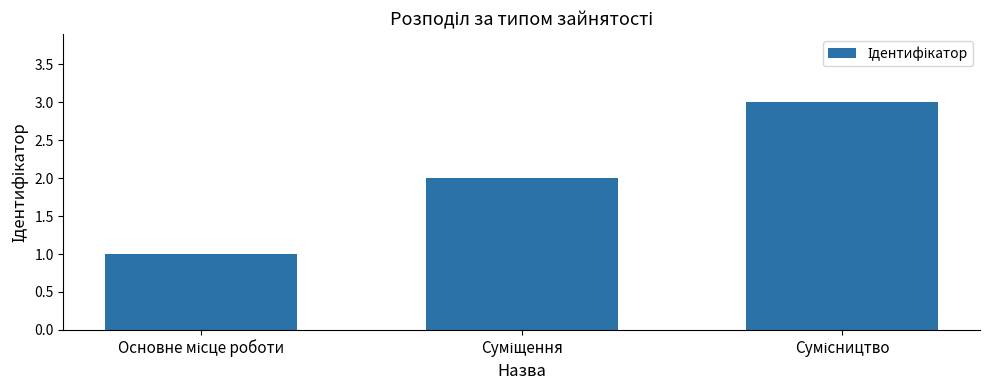

What is the sum of all values?

6